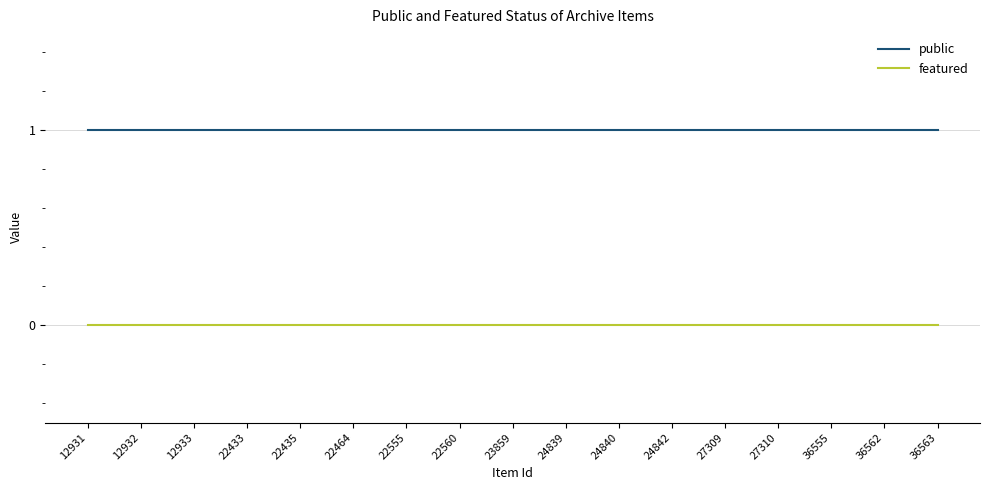

True or false: public and featured cross at least once.

False